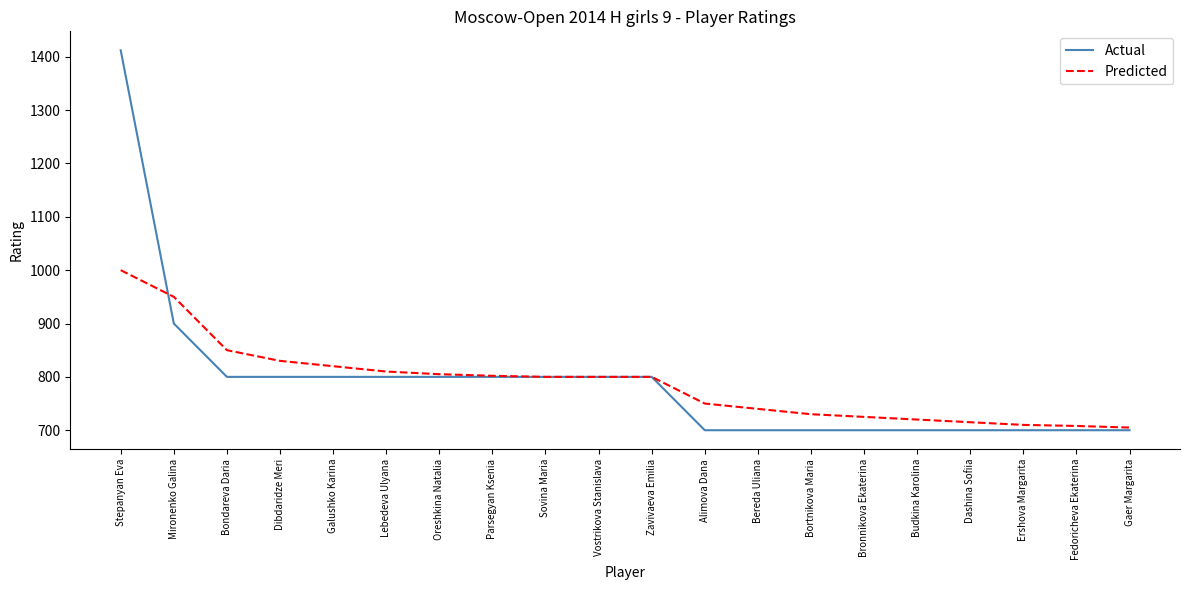

Which series has the largest range (max minus min)?

Actual